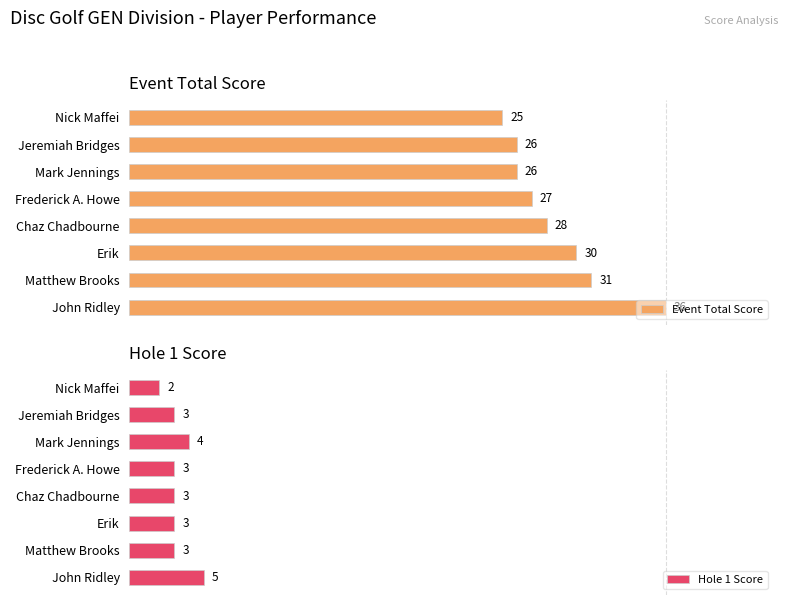

Which series has the largest total across all categories?

Event Total Score